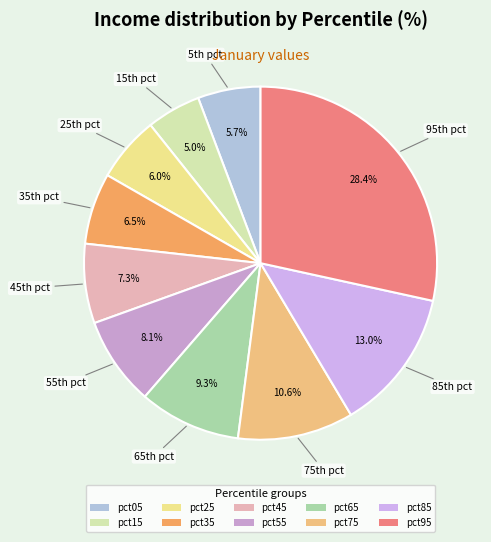

Rank the categories by value from highest to lowest.

pct95, pct85, pct75, pct65, pct55, pct45, pct35, pct25, pct05, pct15